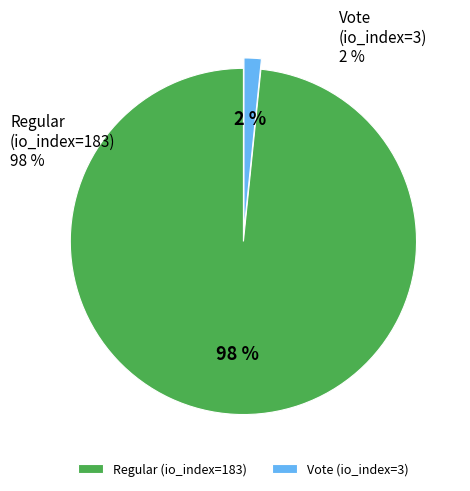

How many slices are in this pie chart?

2